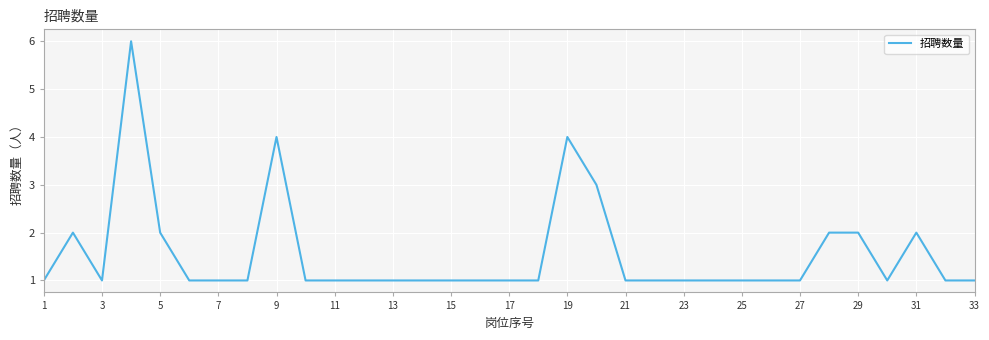

Reading left to right, transcribe all the data shown in this chart.

1	2	1	6	2	1	1	1	4	1	1	1	1	1	1	1	1	1	4	3	1	1	1	1	1	1	1	2	2	1	2	1	1